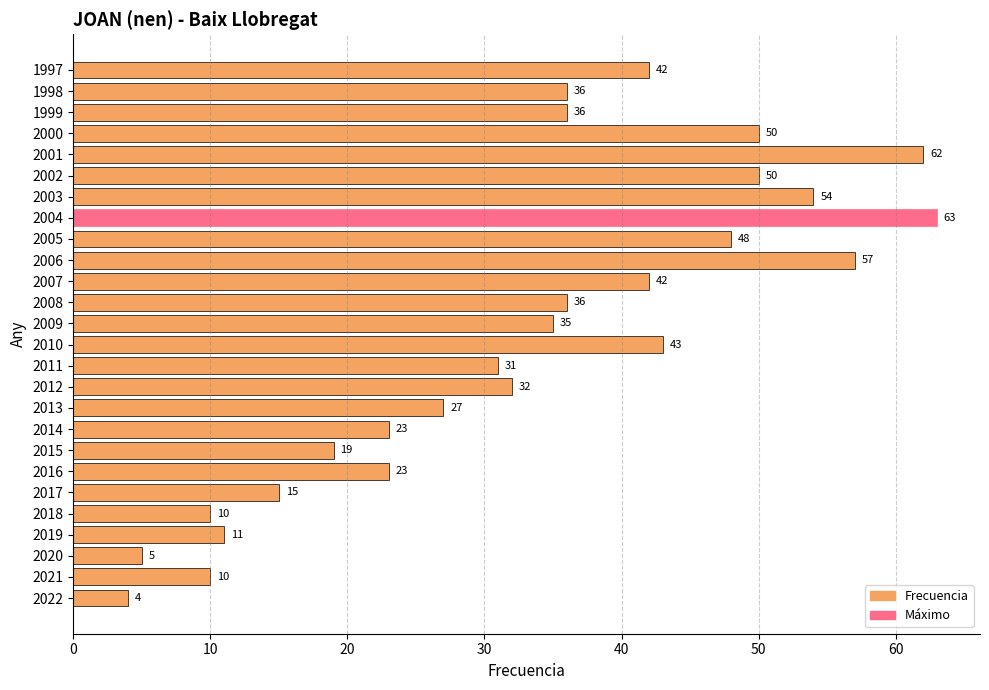

Approximately how many times larger is the value at 2019 compared to 2020?

2.2